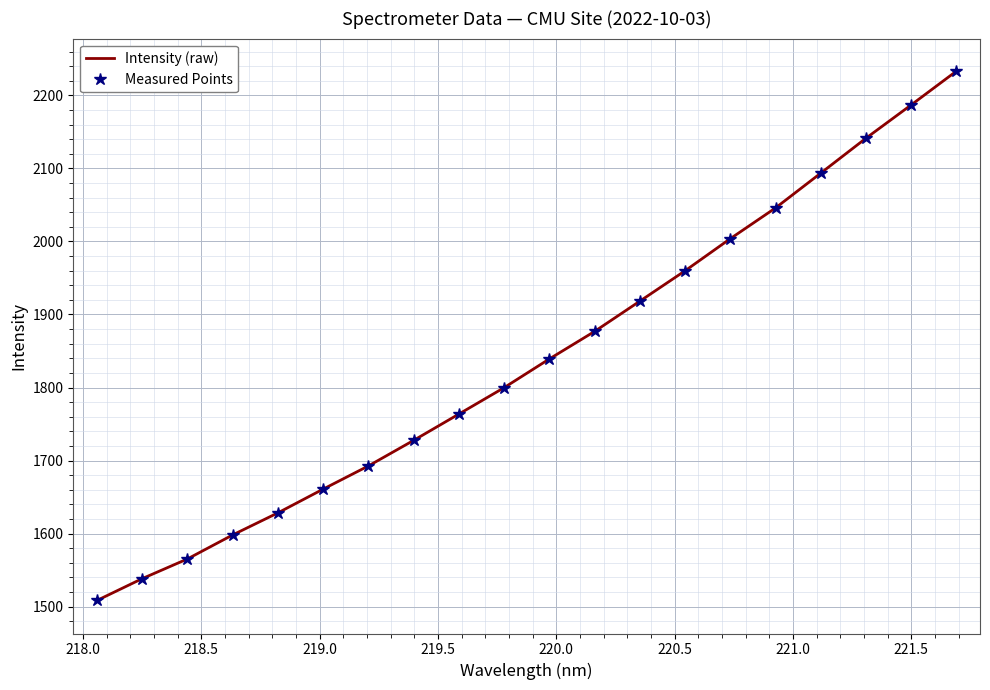

What is the difference between the maximum and minimum values in the Measured Points series?

724.8